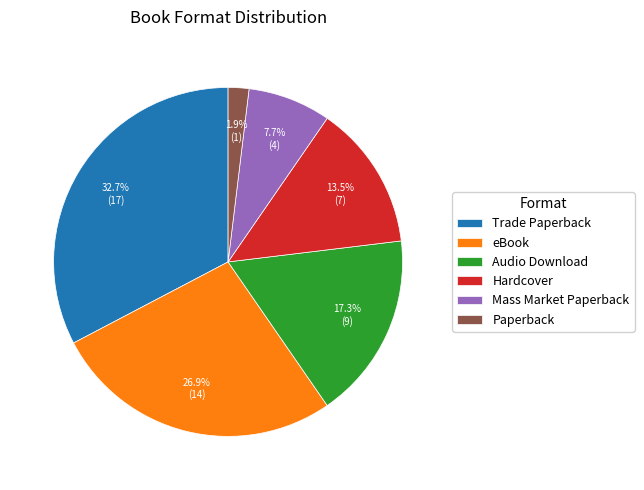

What percentage do Mass Market Paperback and Paperback together represent?

9.6%